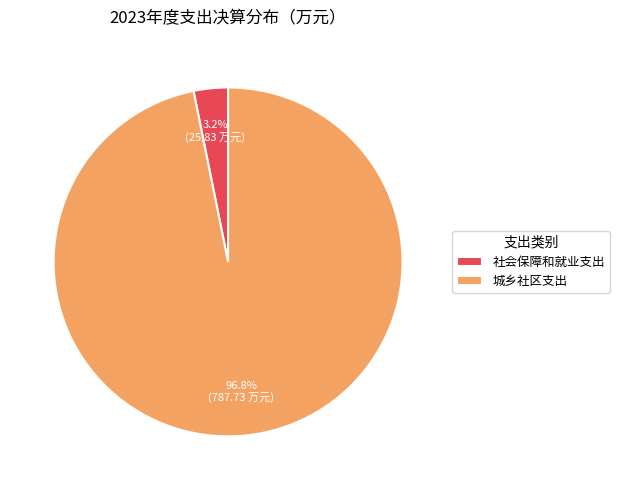

To the nearest percent, what is the difference between the largest and smallest slice percentages?

94%